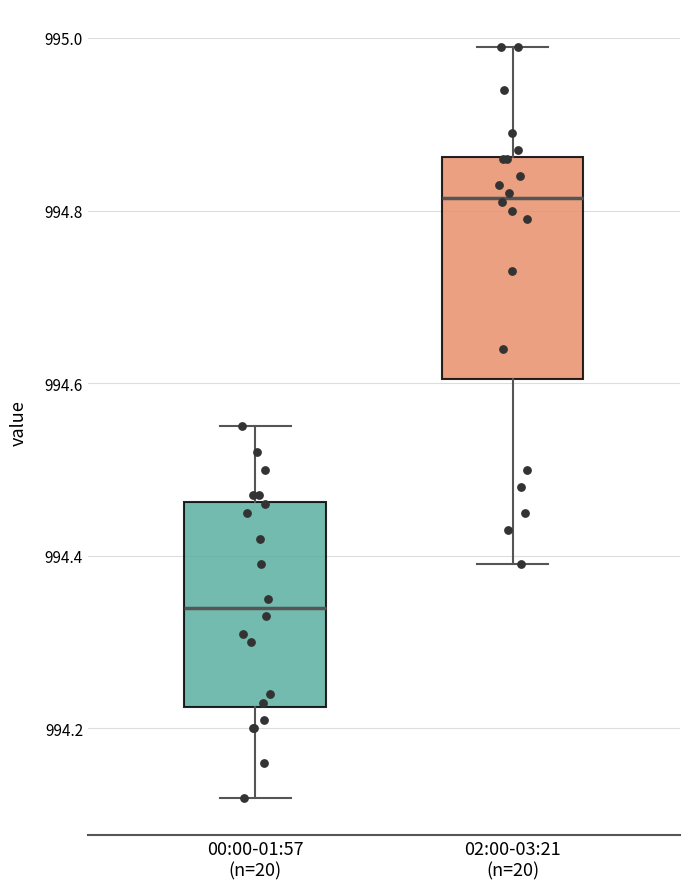

Where does the median line of the box for 02:00-03:21 (n=20) sit on the y-axis? The values are not printed on the chart, so give them approximately, as read against the axis.

994.82